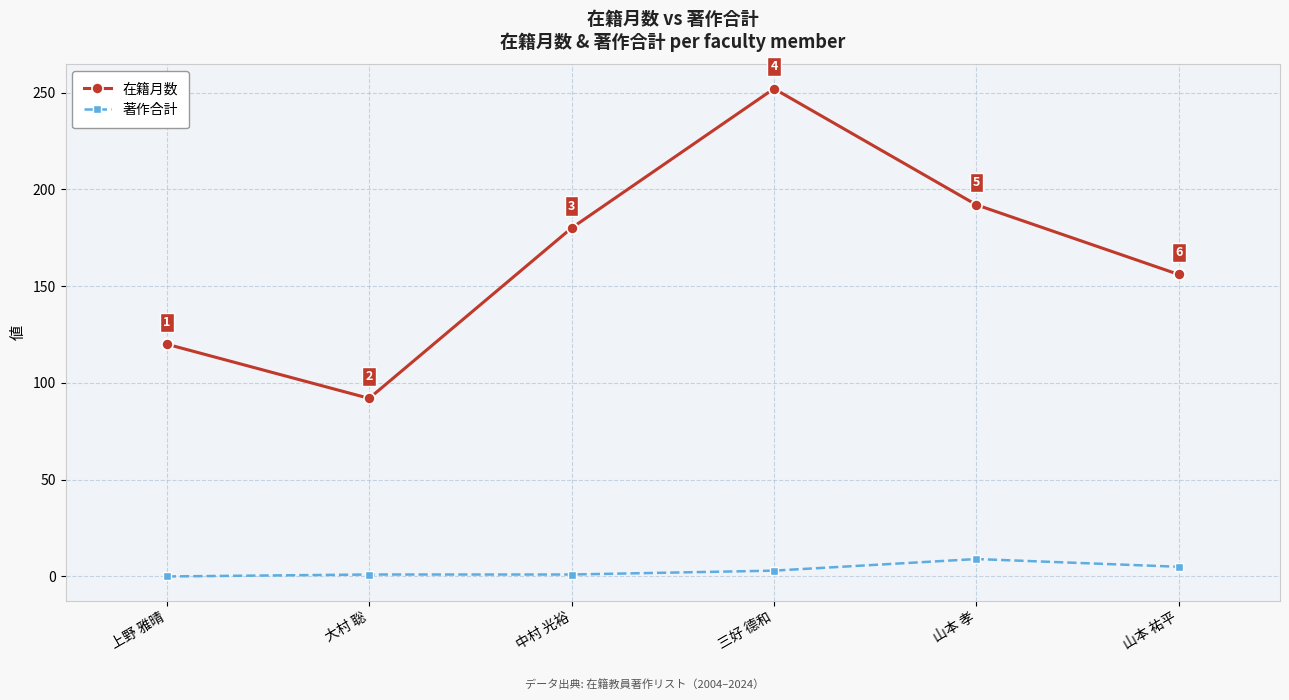

How many data points in 著作合計 are less than 3?

3